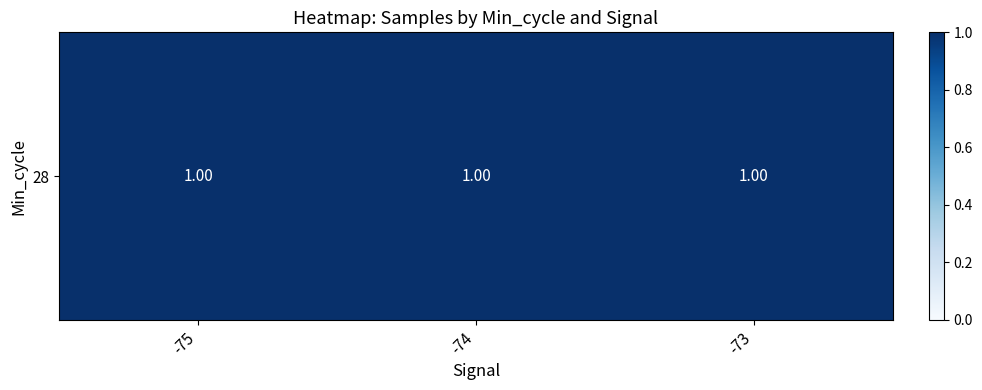

The chart shows a value of 1.6 at -75. True or false?

False